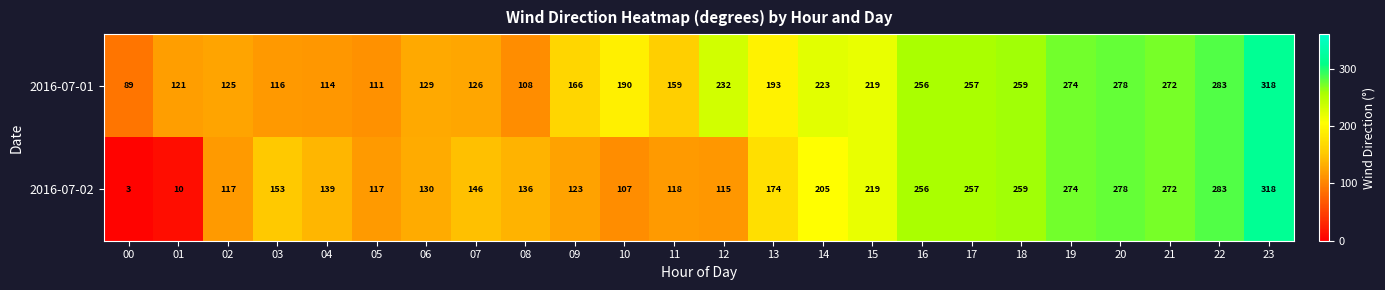

What is the average value of the 2016-07-01 series?

192